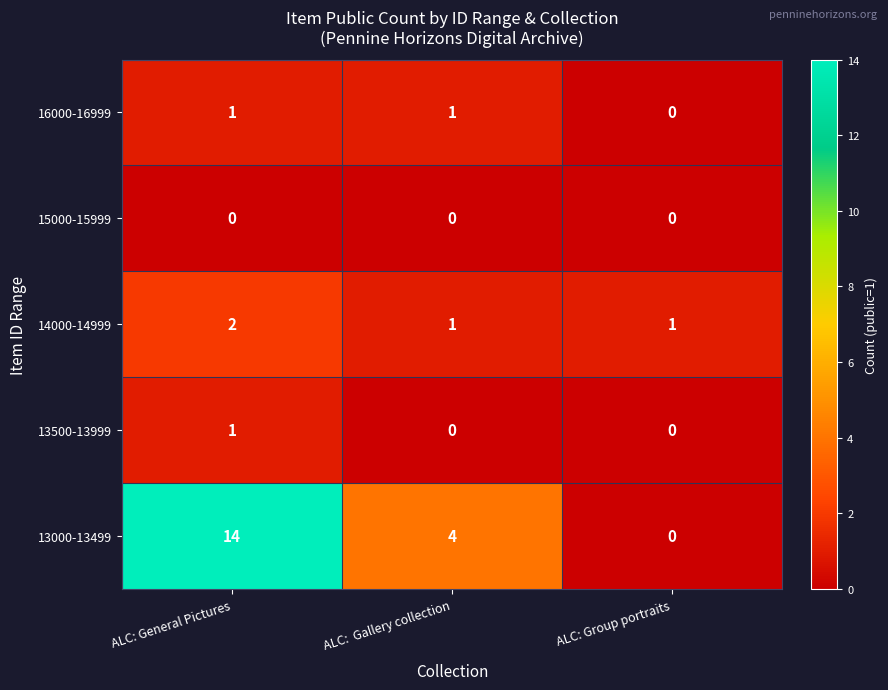

How many 13000-13499 values are between 0 and 14?

3